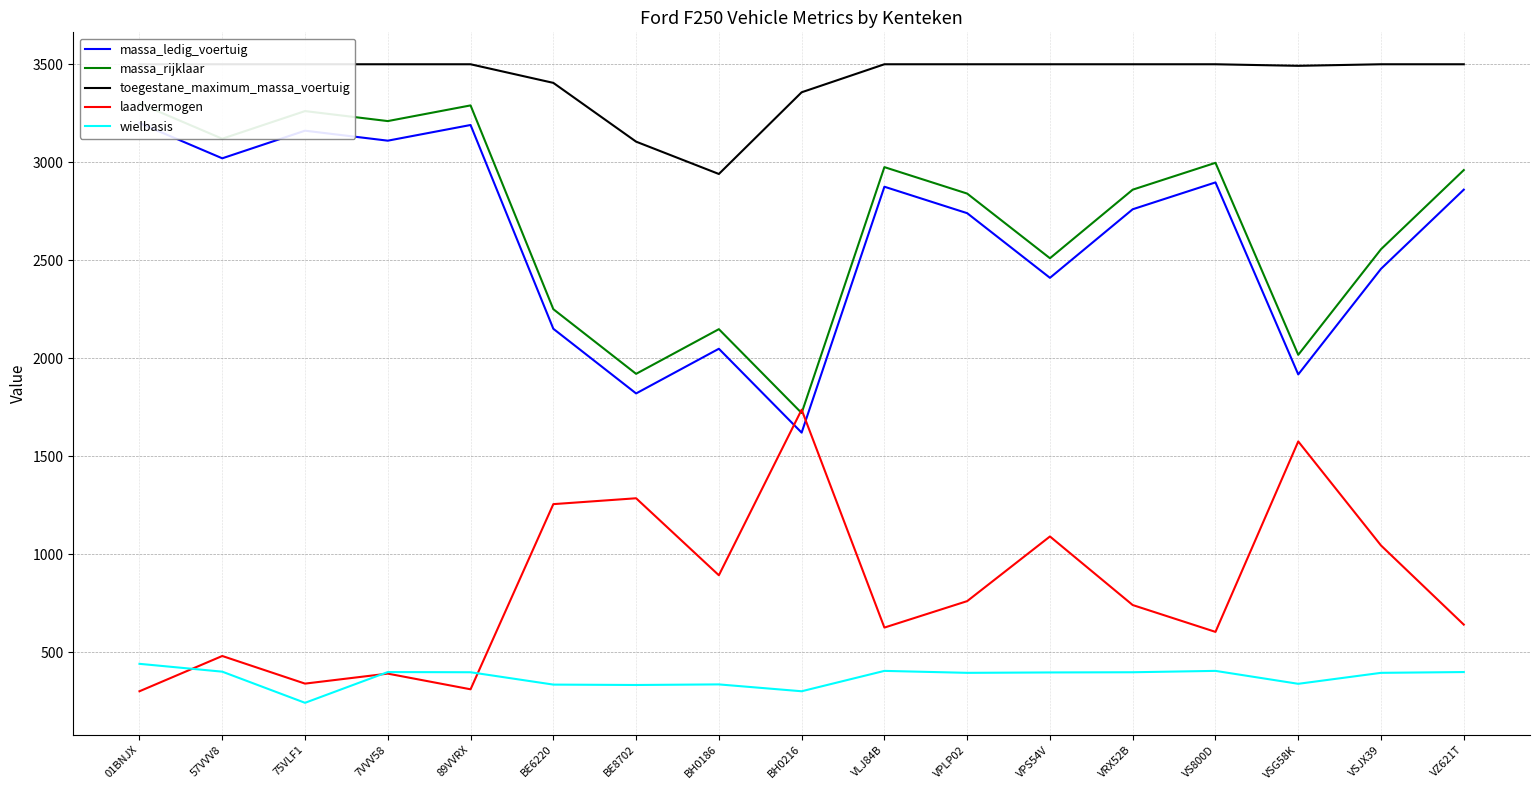

Does the chart have visible grid lines?

Yes